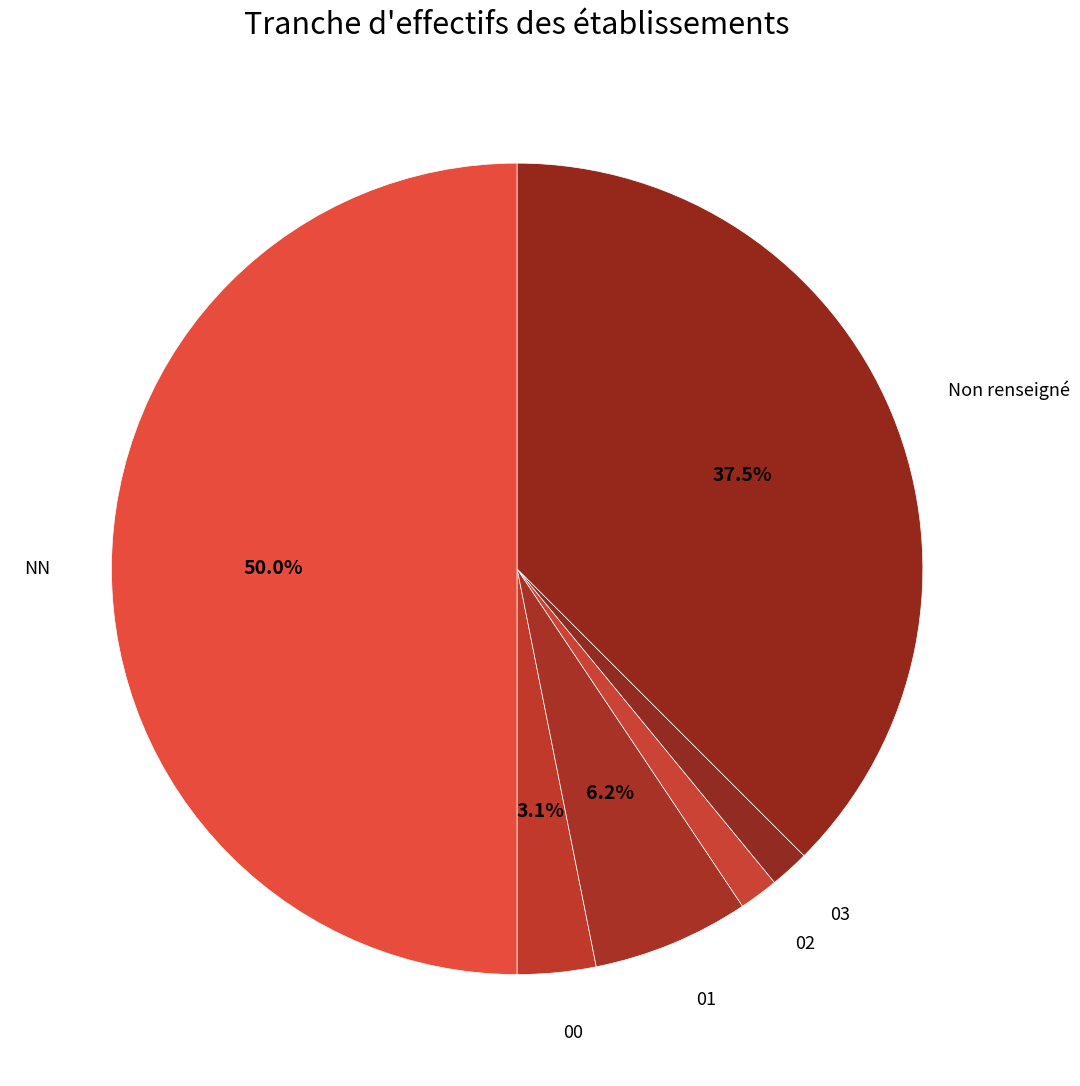

Which slice is the largest?

NN